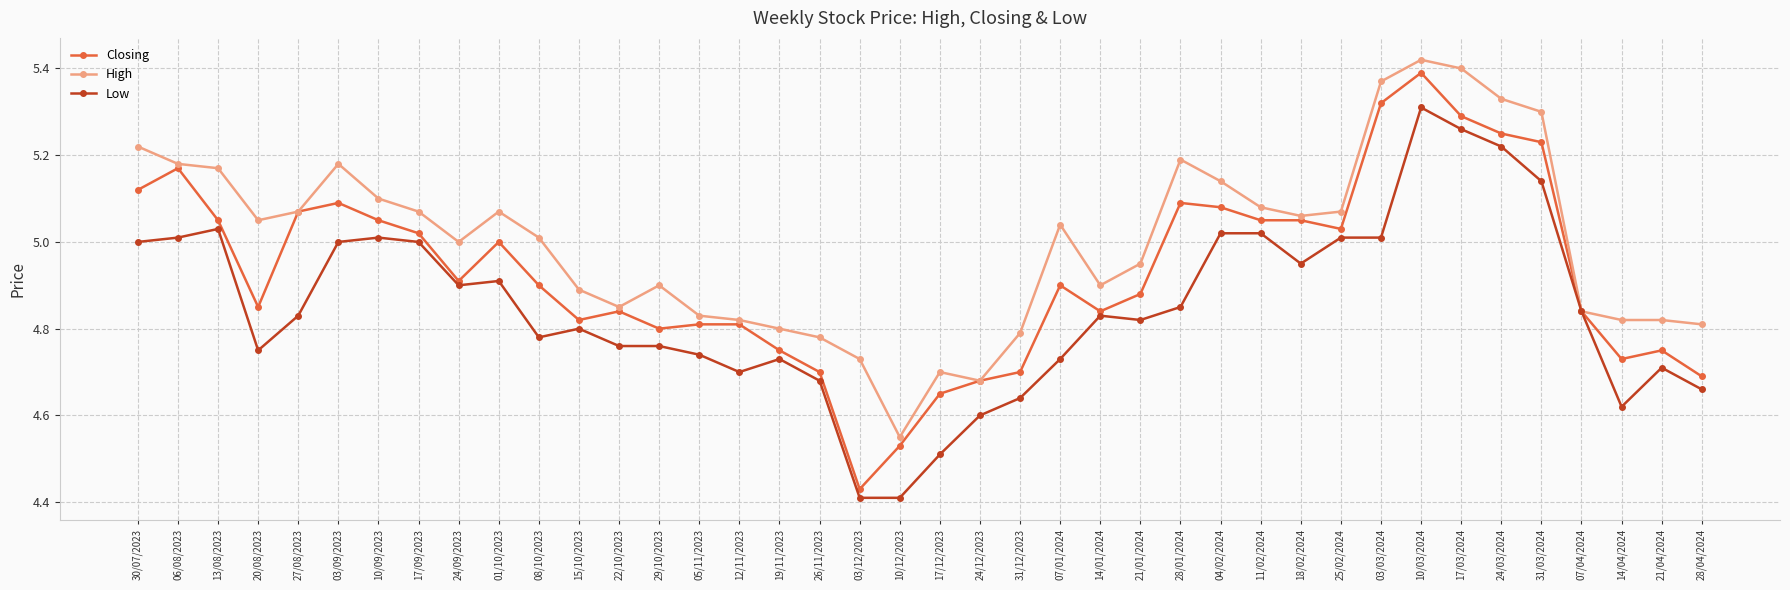

Between 05/11/2023 and 18/02/2024, which series saw the biggest shift?

Closing